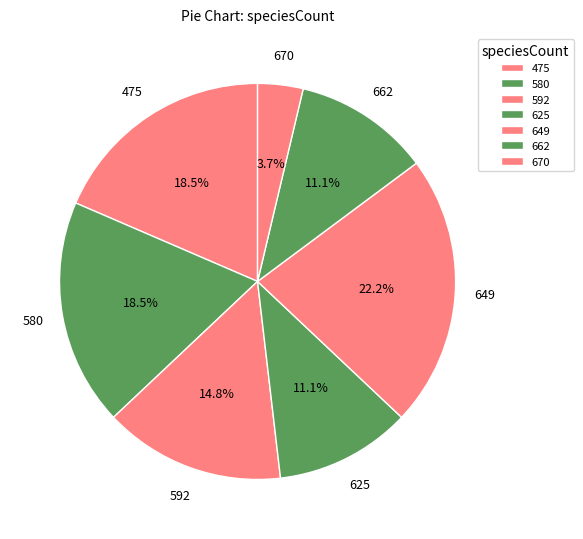

How many segments does this pie chart have?

7